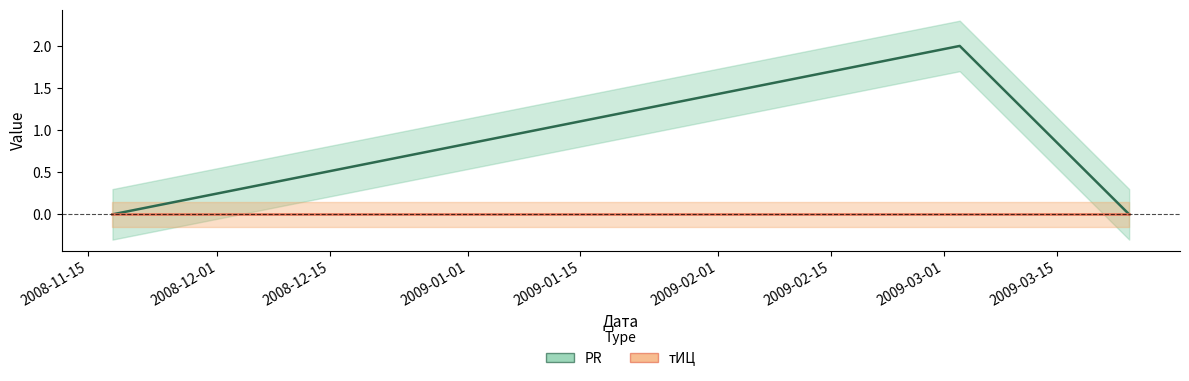

How many data points does each series have?

3